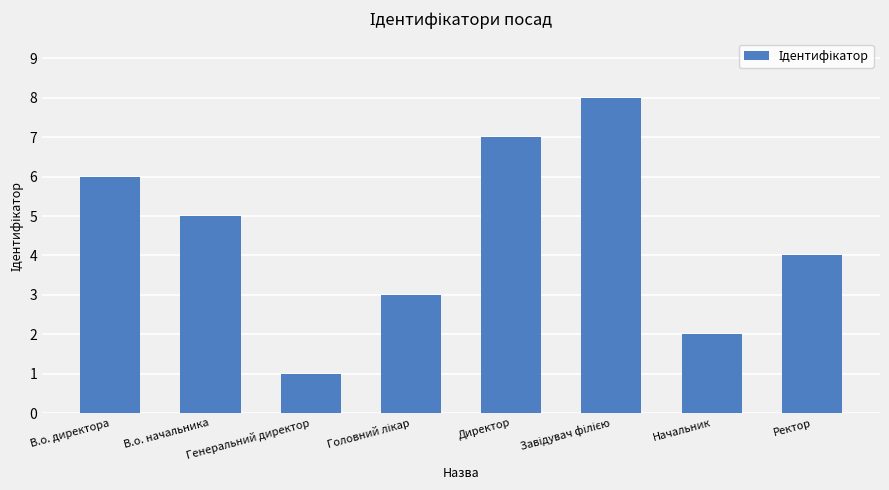

At which label does the data first exceed 5?

В.о. директора